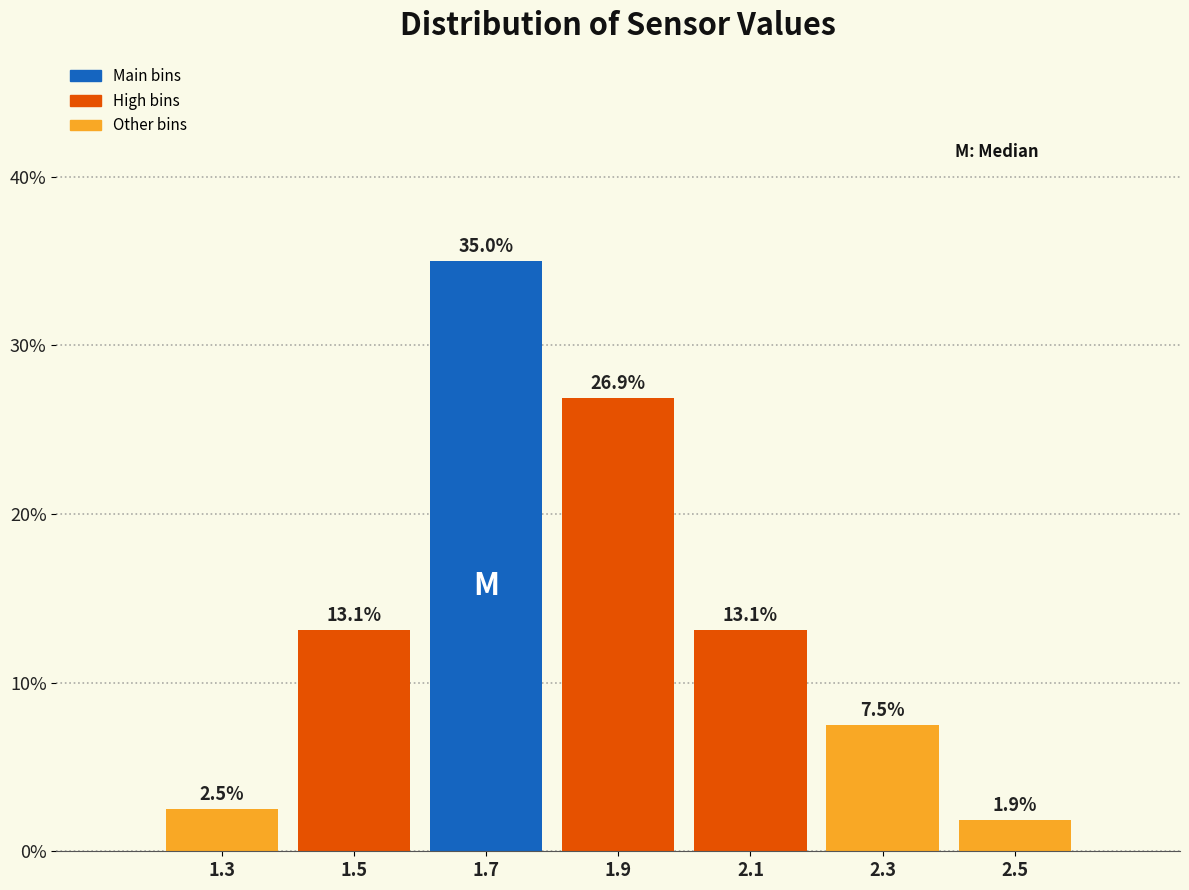

Reading left to right, list every bar in this chart as the range it spans on the x-axis followed by its height.

1.2 to 1.4: 2.5
1.4 to 1.6: 13.1
1.6 to 1.8: 35.0
1.8 to 2.0: 26.9
2.0 to 2.2: 13.1
2.2 to 2.4: 7.5
2.4 to 2.6: 1.9